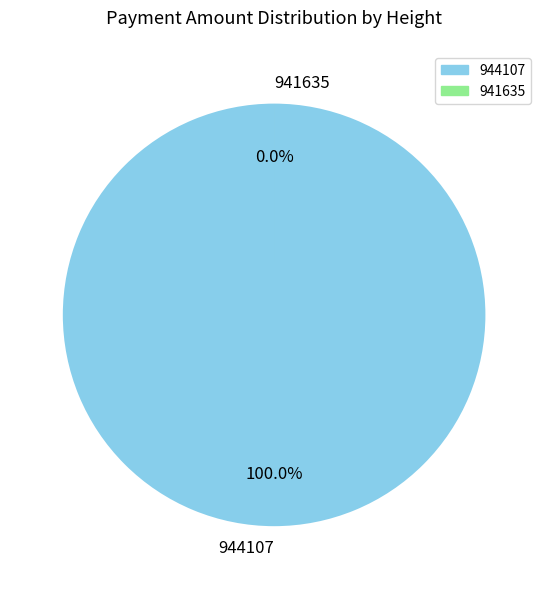

Which has a higher value, 944107 or 941635?

944107